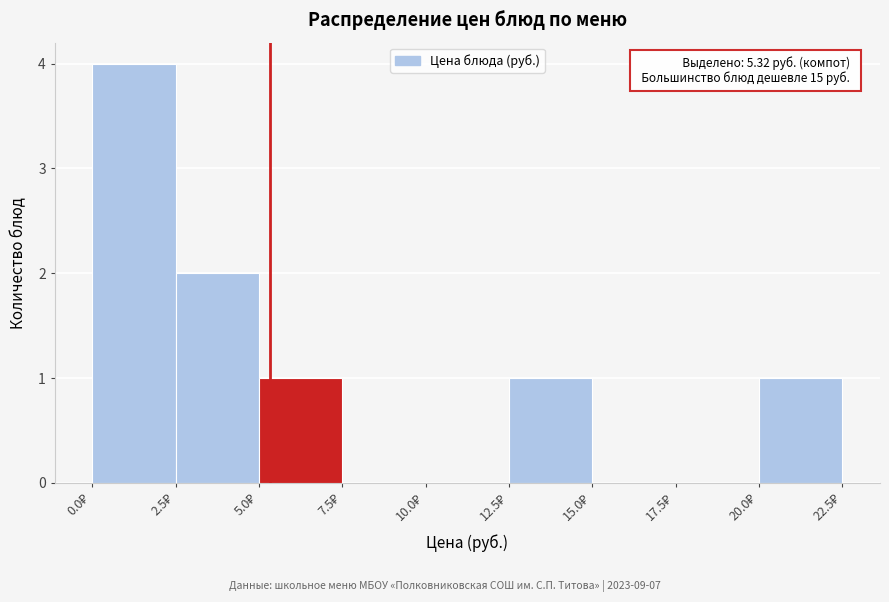

Over which range of the x-axis is the bar tallest?

0.0 to 2.5